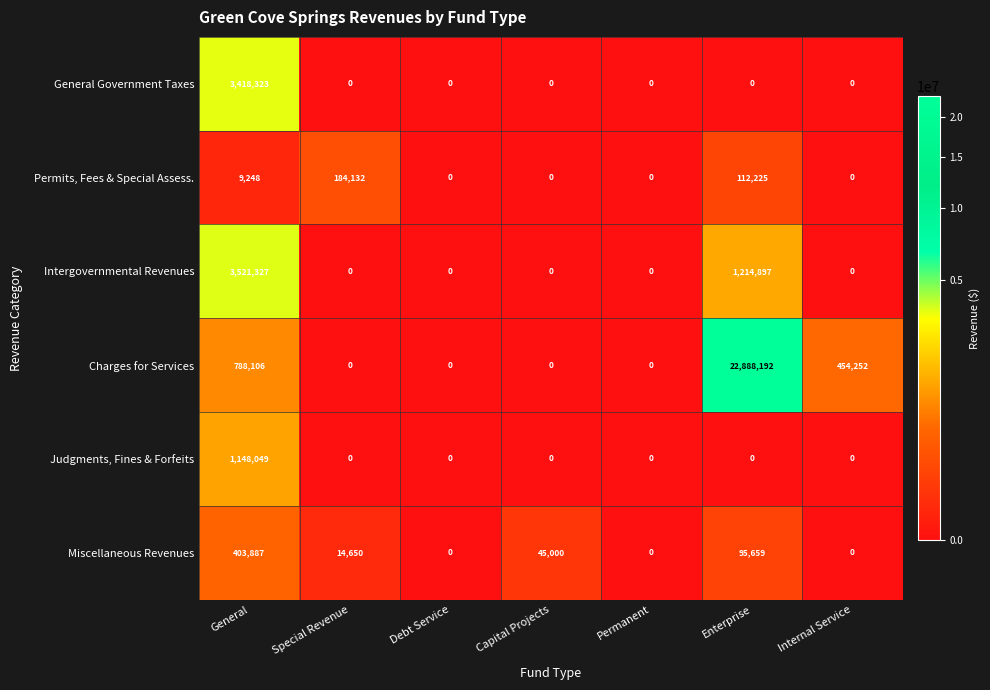

At which label is Intergovernmental Revenues closest to 1760663?

Enterprise